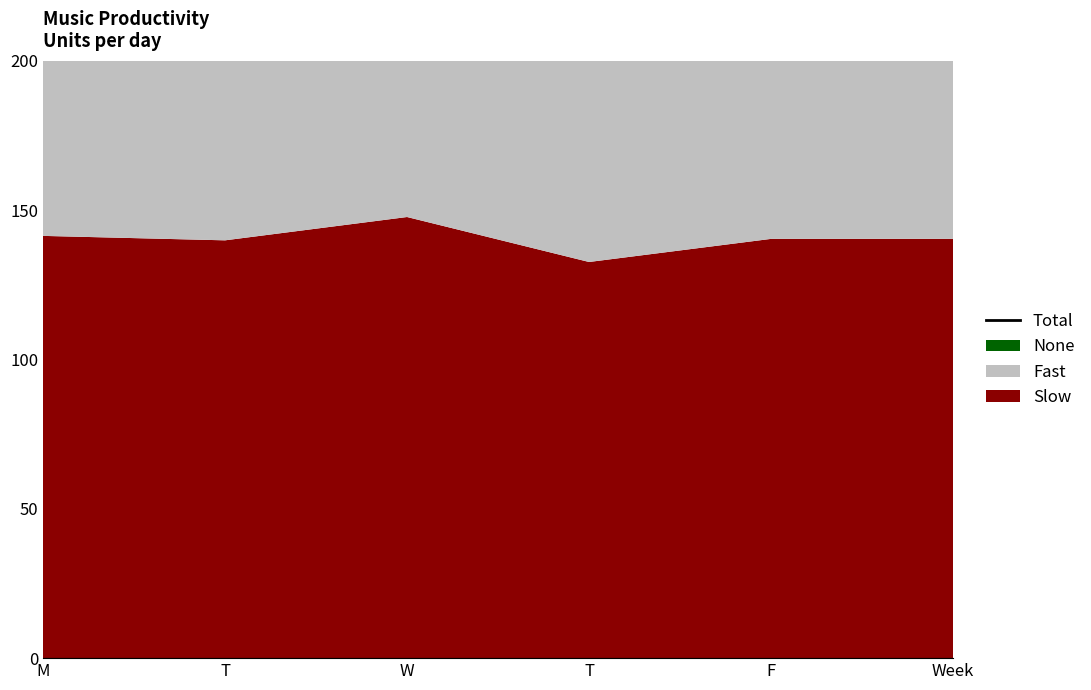

Approximately how many times larger is the value at W compared to T?

1.1